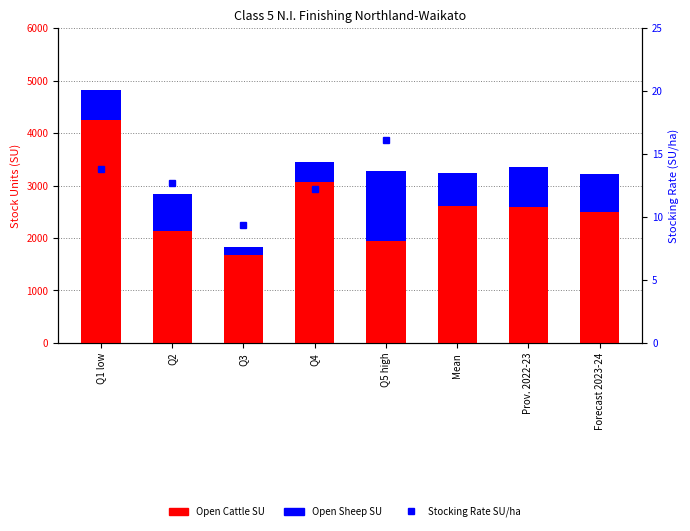

What is the difference between the highest and lowest values at Q1 low?

4237.2